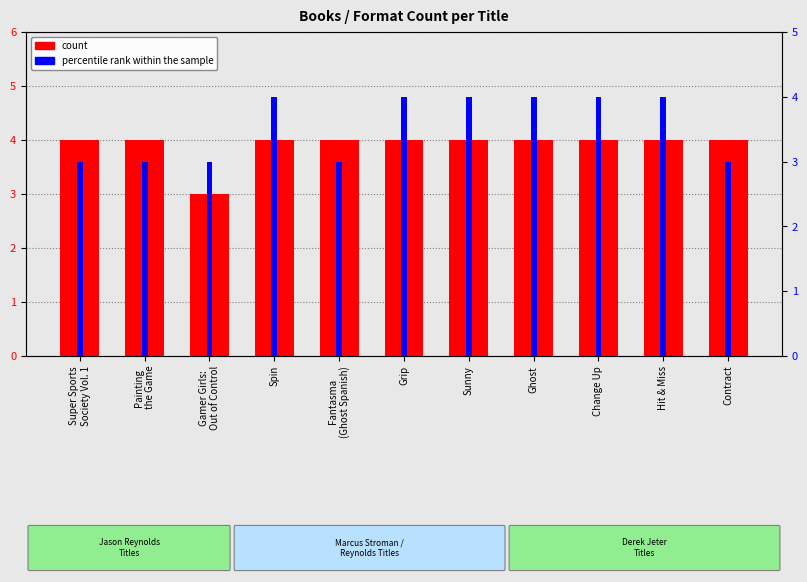

What value does the count series have at Sunny?

4